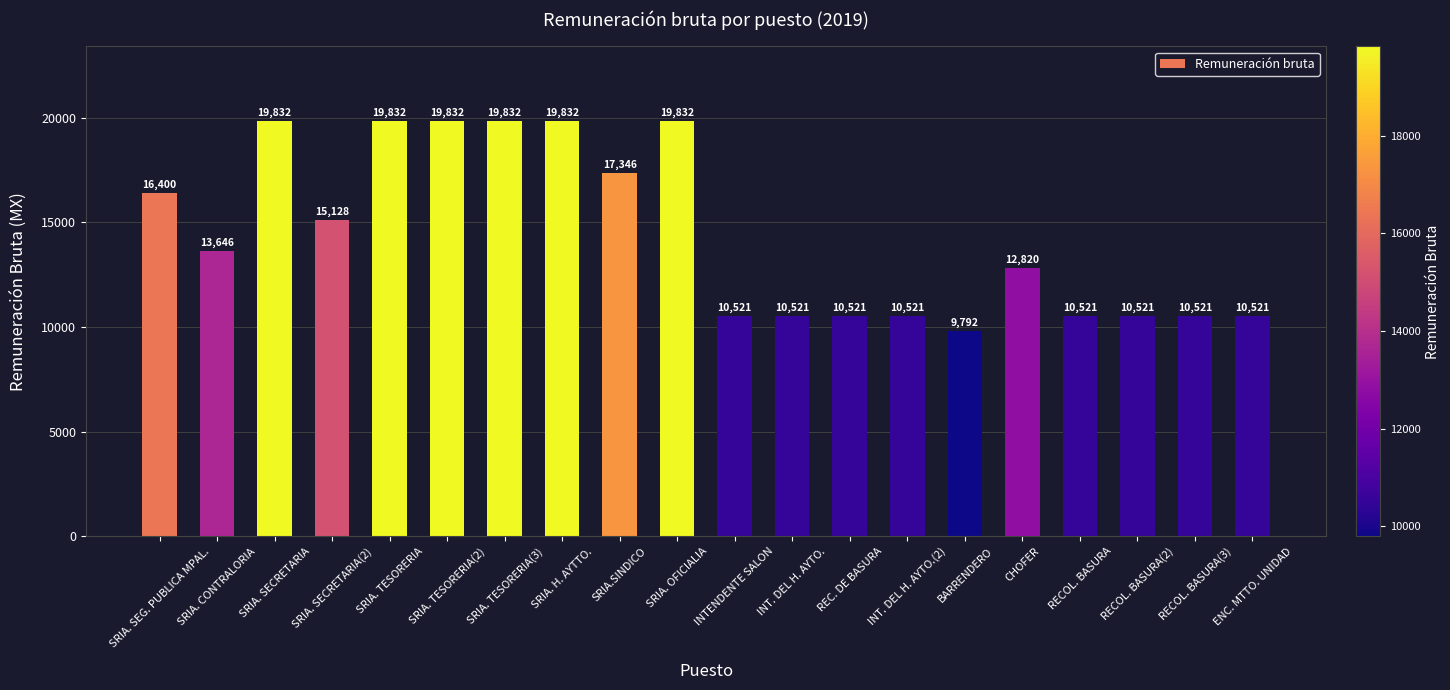

What is the label of the 14th bar from the right?

SRIA. TESORERIA(3)